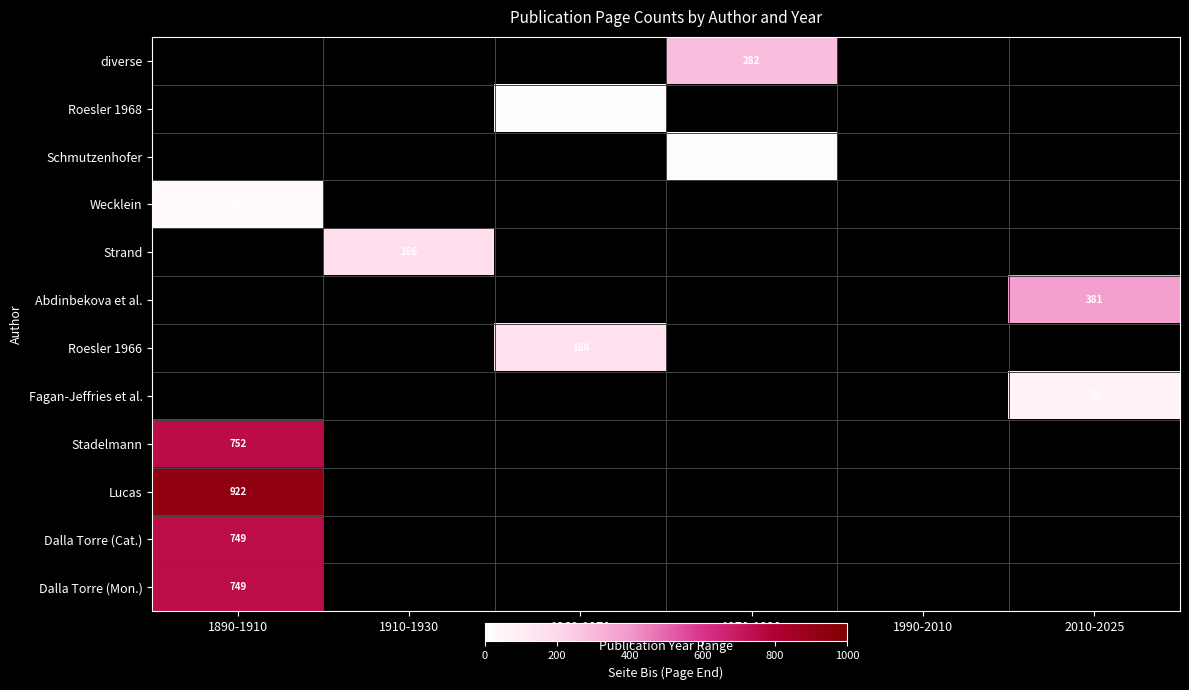

True or false: Strand has a value of 81 at 1910-1930.

False